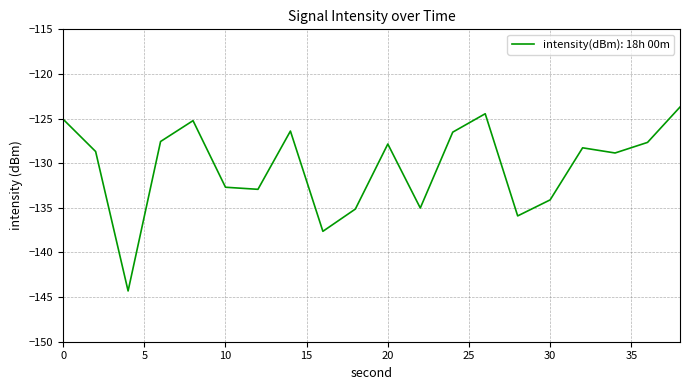

What is the maximum value shown in the chart?

-123.7